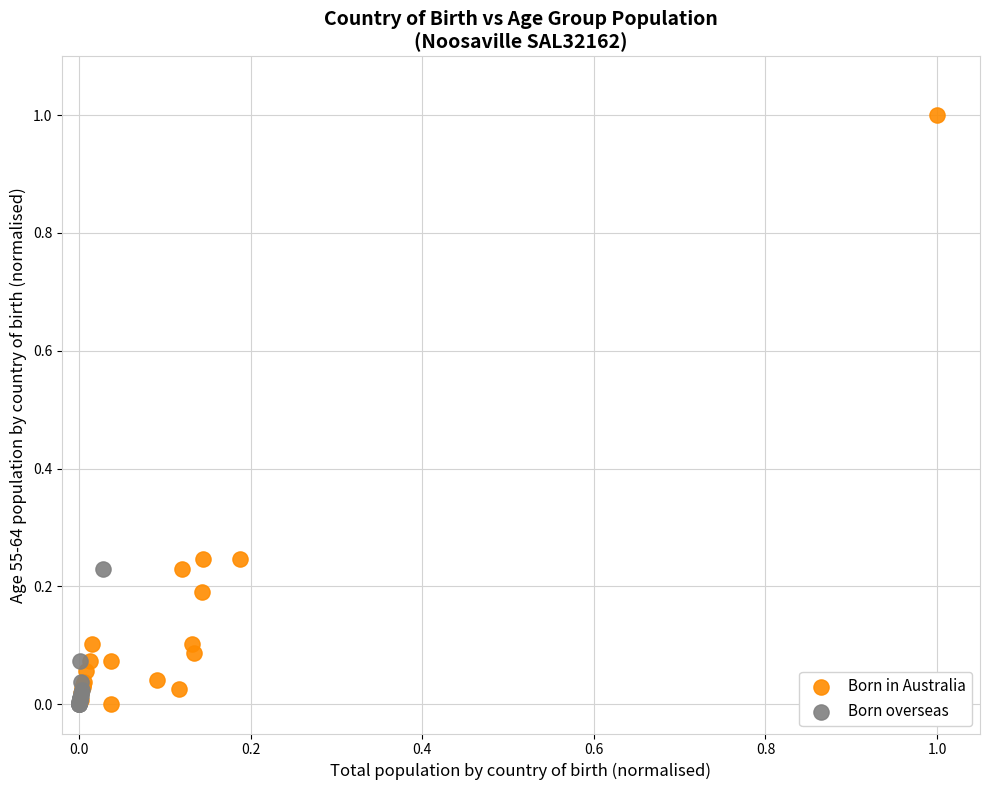

Which series has the largest Y range (max minus min)?

Born in Australia